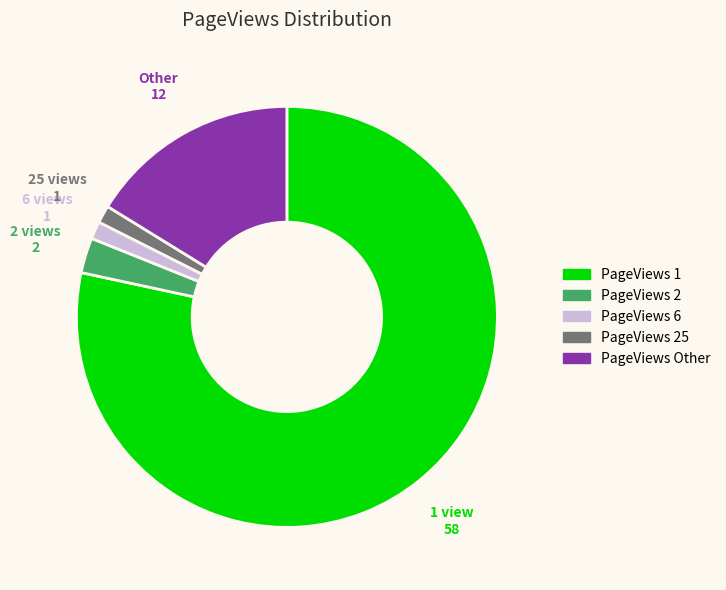

True or false: PageViews Other accounts for 16% of the total.

True